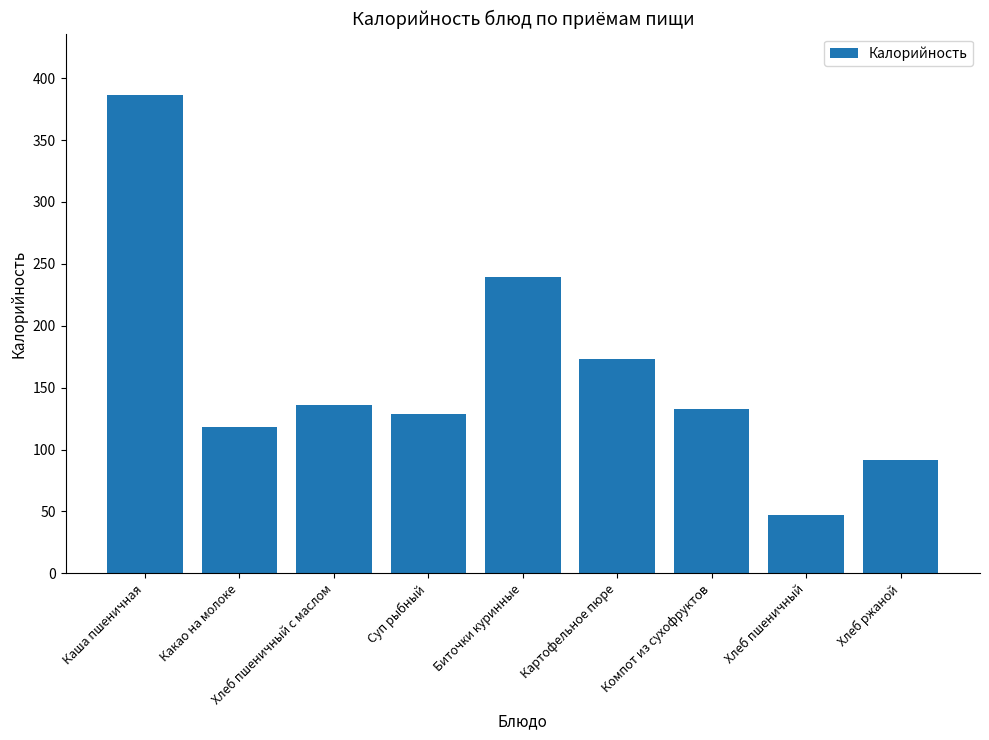

The chart shows a value of 211.4 at Хлеб пшеничный с маслом. True or false?

False